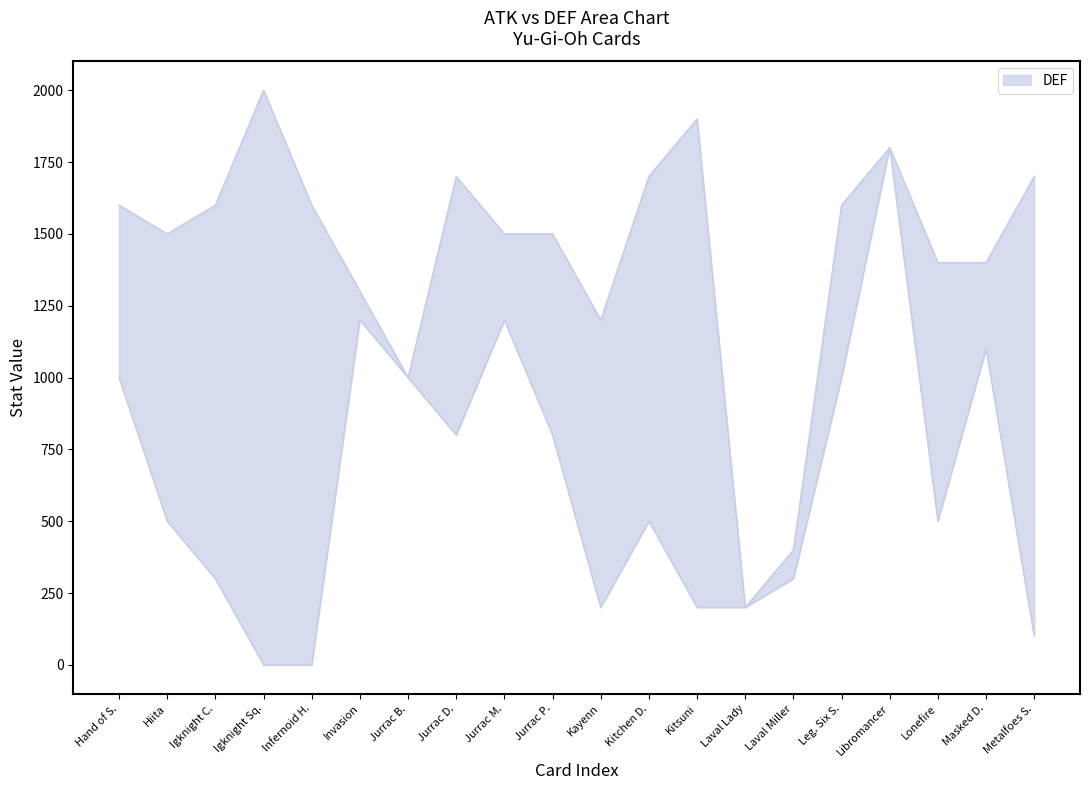

True or false: def has more than 1 points higher than both neighbors.

True